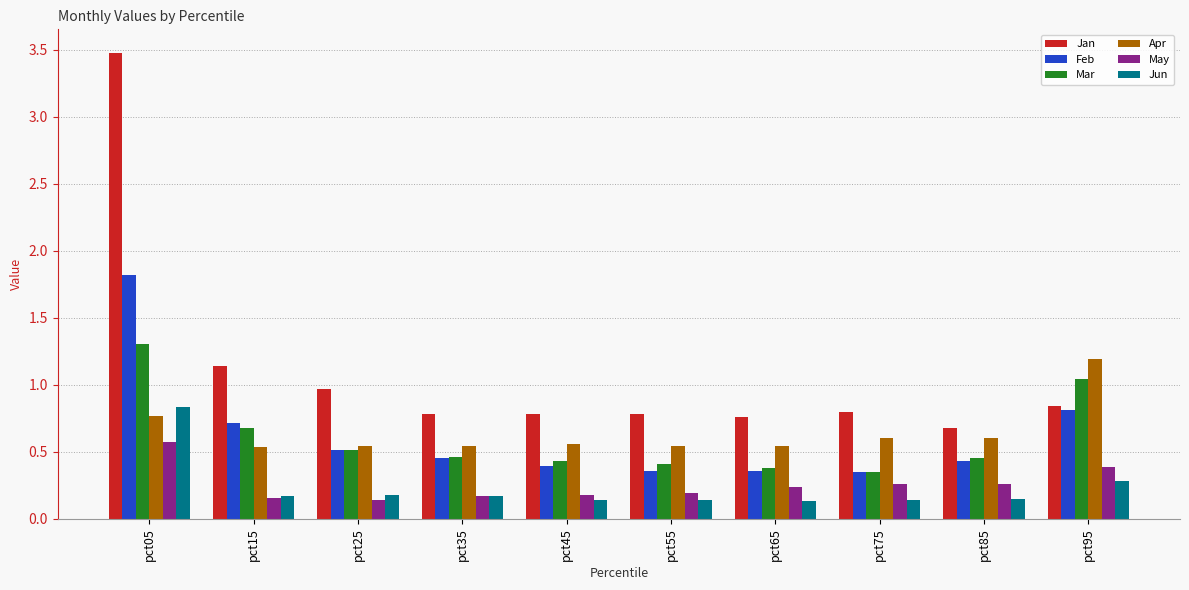

Which series has the largest total across all categories?

Jan